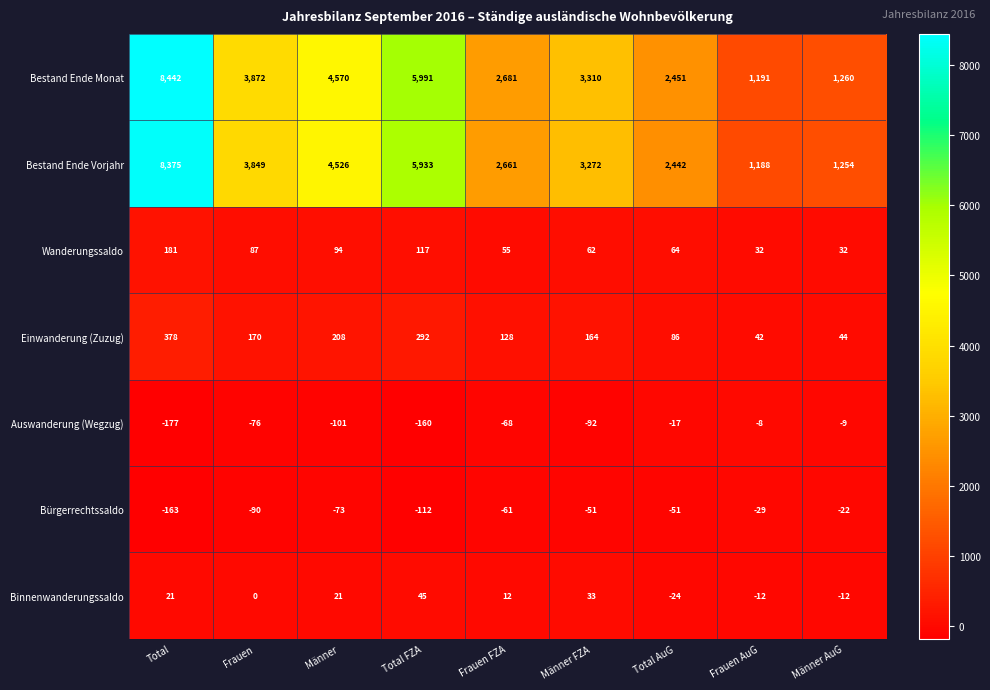

Is it true that Wanderungssaldo equals 87 at Frauen?

True